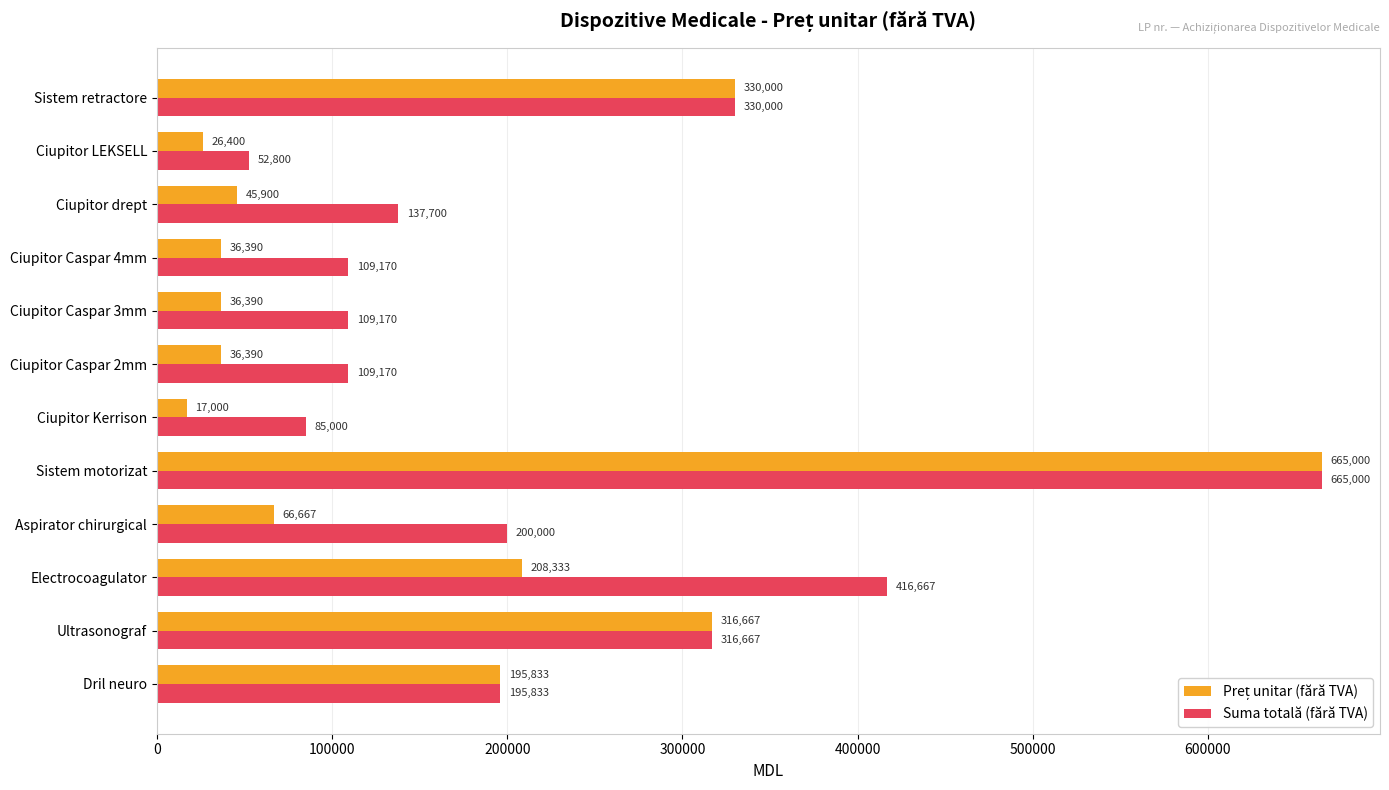

What is the difference between the maximum and second lowest values in the Suma totală (fără TVA) series?

580000.0